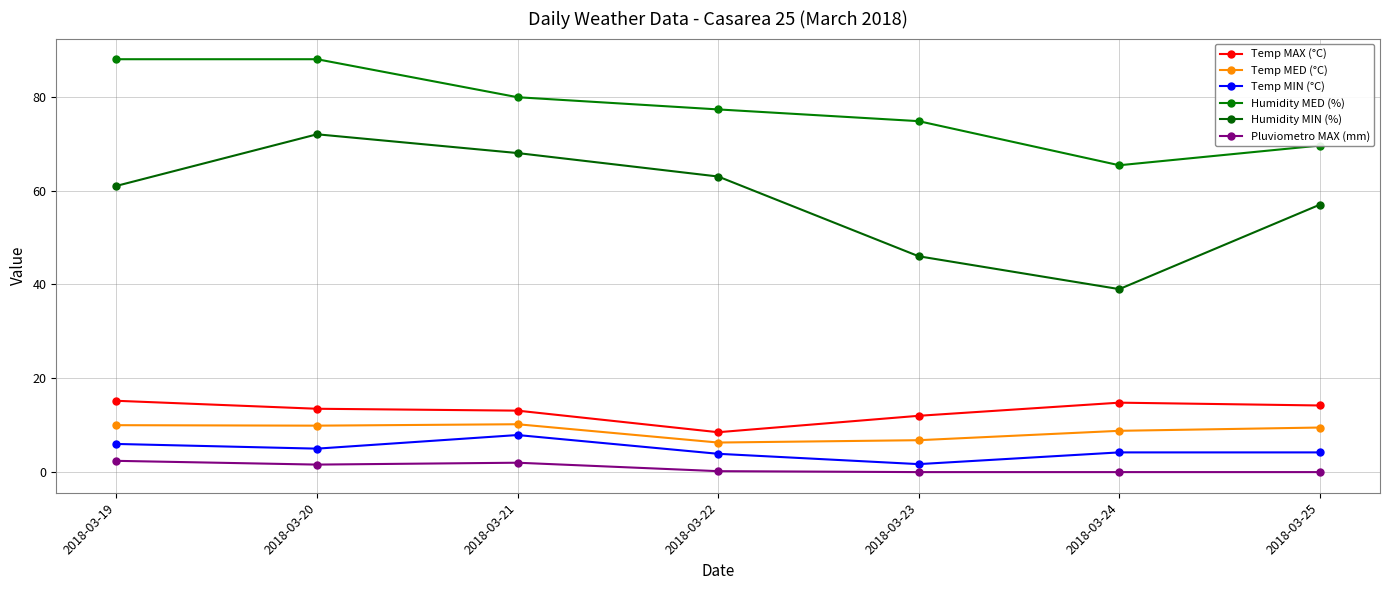

The value of Humidity MIN (%) at 2018-03-19 is 61.0. True or false?

True